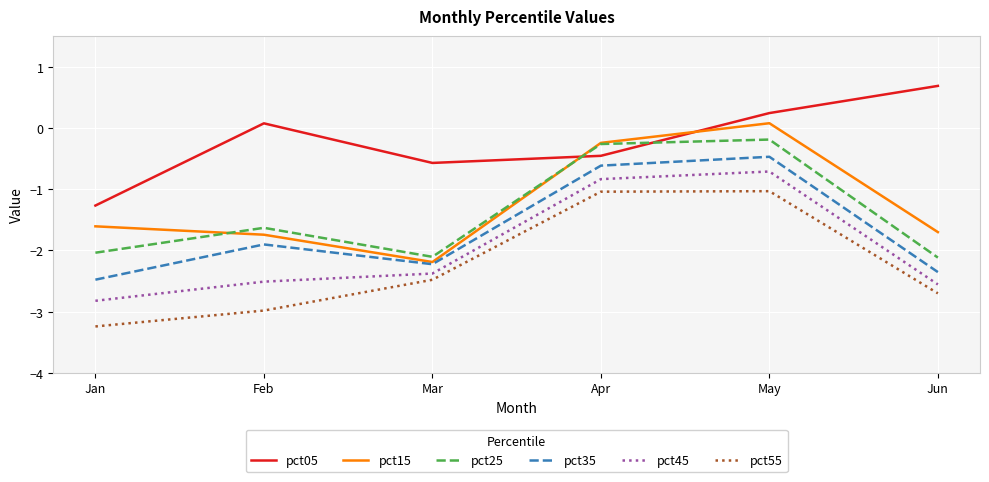

True or false: pct35 and pct45 cross at least once.

False